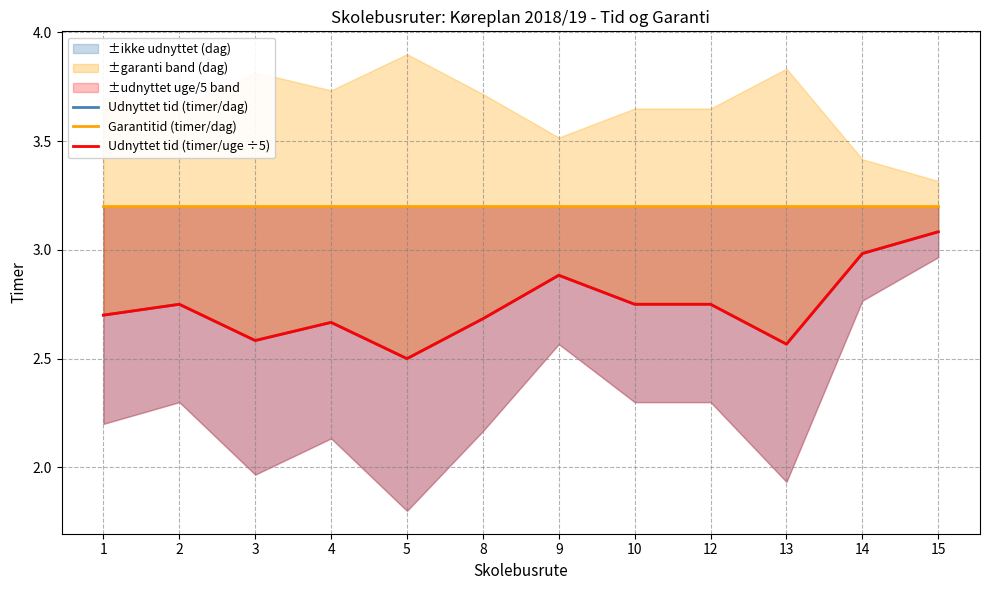

Is this an area chart (filled region under the line)?

No